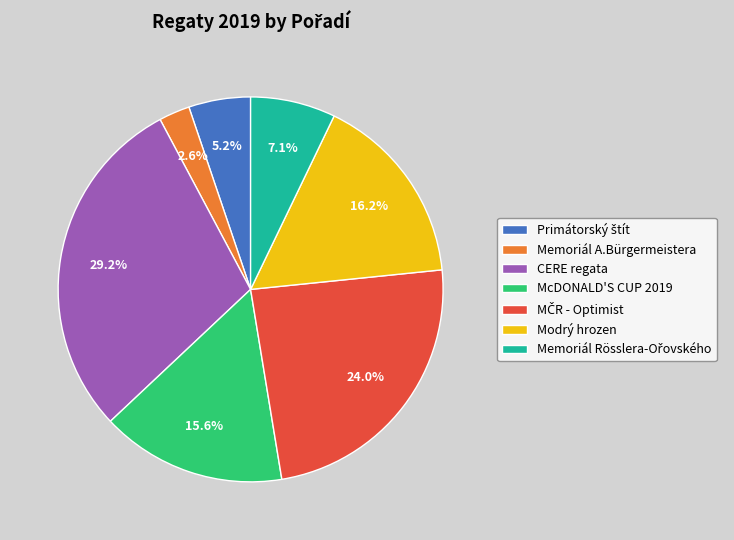

To the nearest percent, what is the average slice percentage?

14%